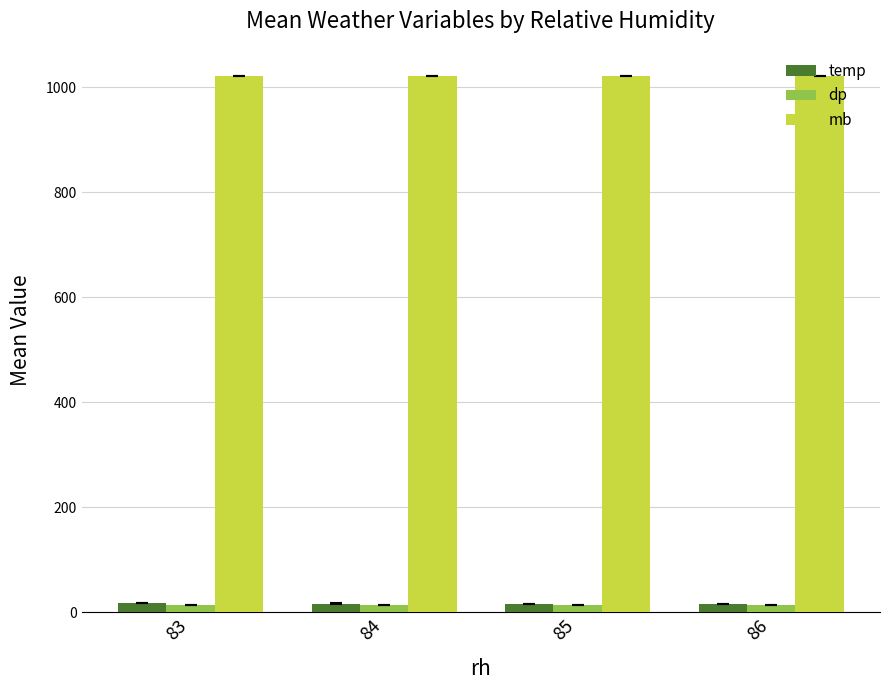

Count the number of categories in the chart.

4